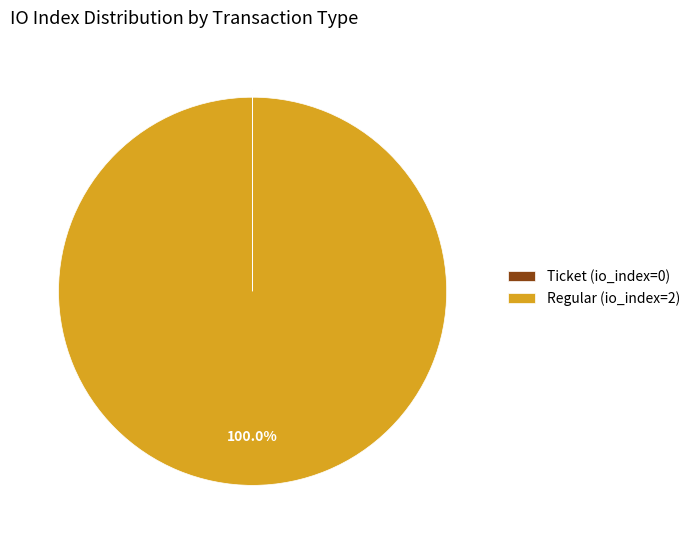

What is the majority slice?

Regular (io_index=2)